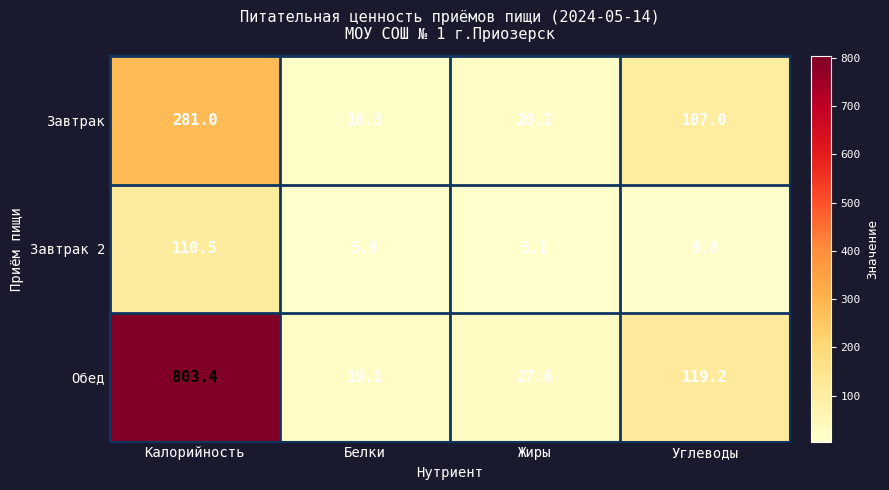

At which category is the sum across all series the highest?

Калорийность